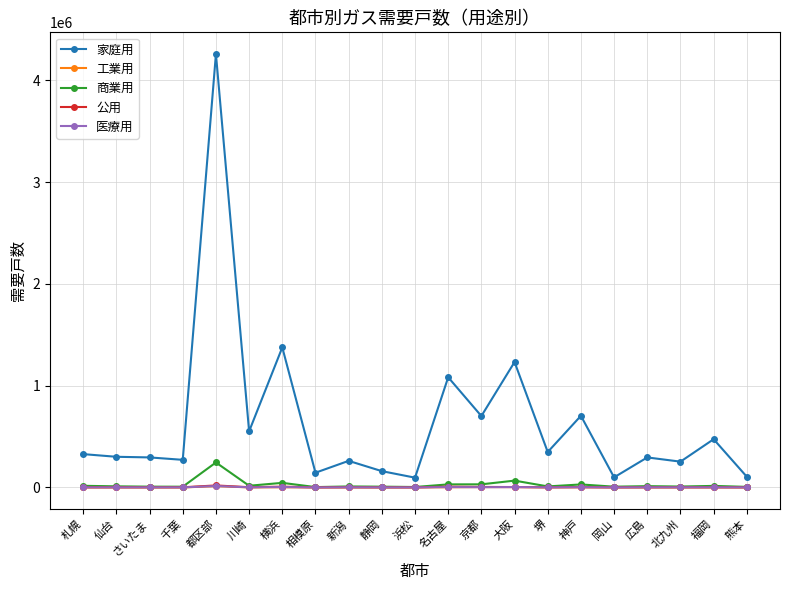

What is the label of the 16th point from the left?

神戸